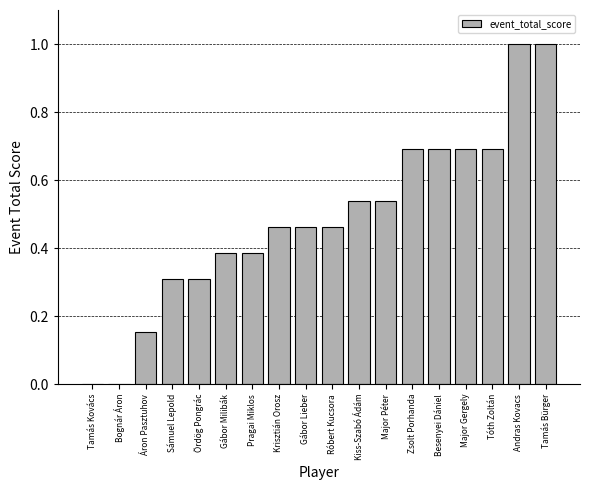

How many series are shown in this chart?

1